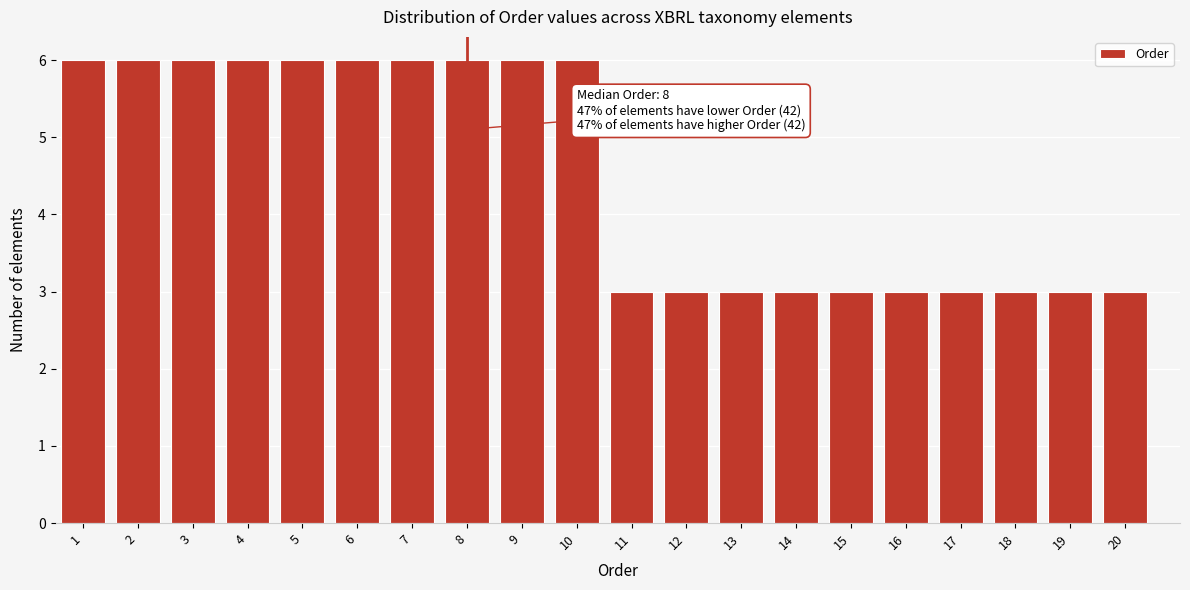

Reading left to right, extract all data points from this chart.

1=6	2=6	3=6	4=6	5=6	6=6	7=6	8=6	9=6	10=6	11=3	12=3	13=3	14=3	15=3	16=3	17=3	18=3	19=3	20=3